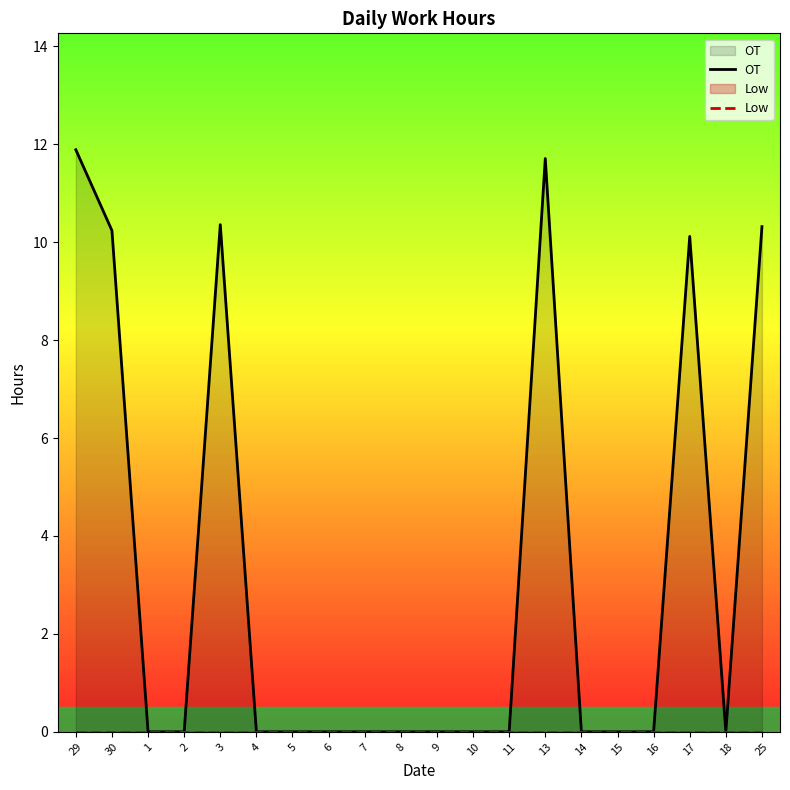

Between 25 and 17, which is larger?

25